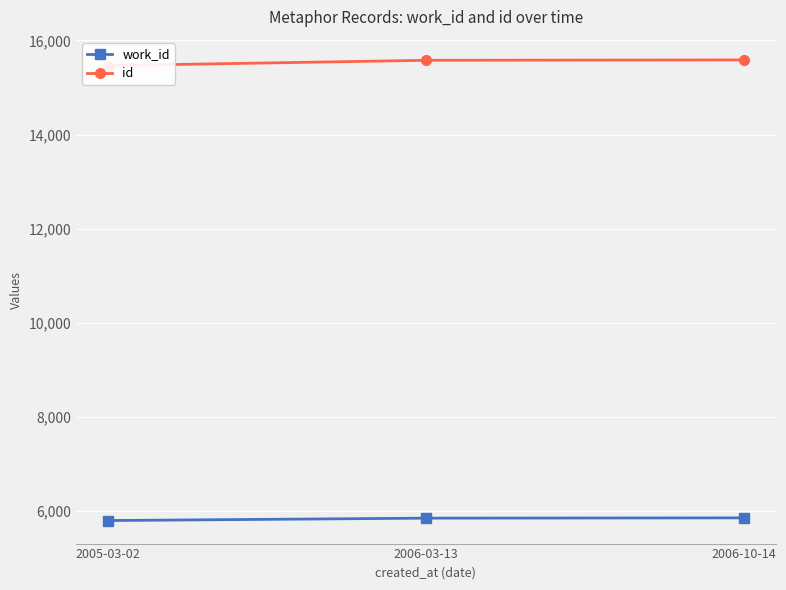

What is the greatest value displayed?

15587